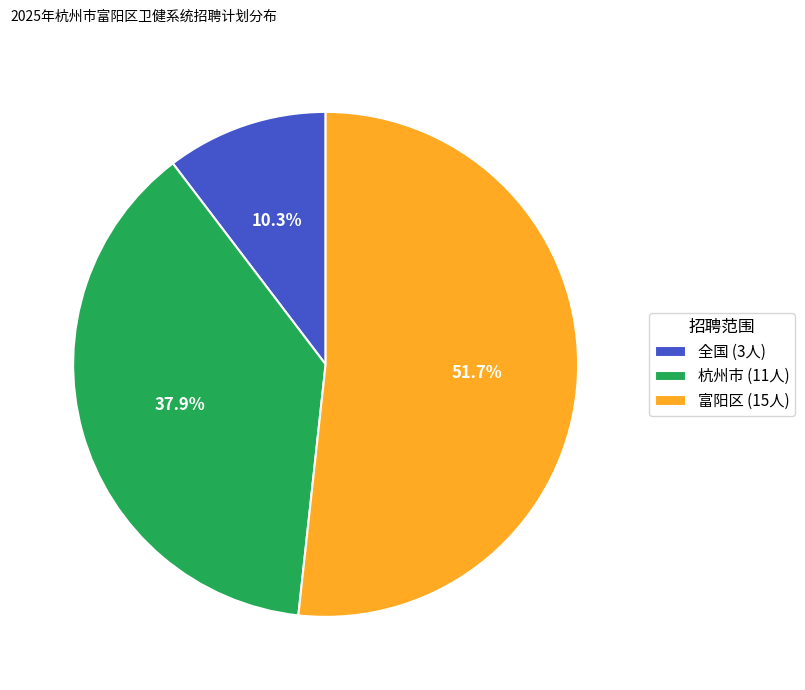

Does 杭州市 (11人) account for over 50% of the chart?

No